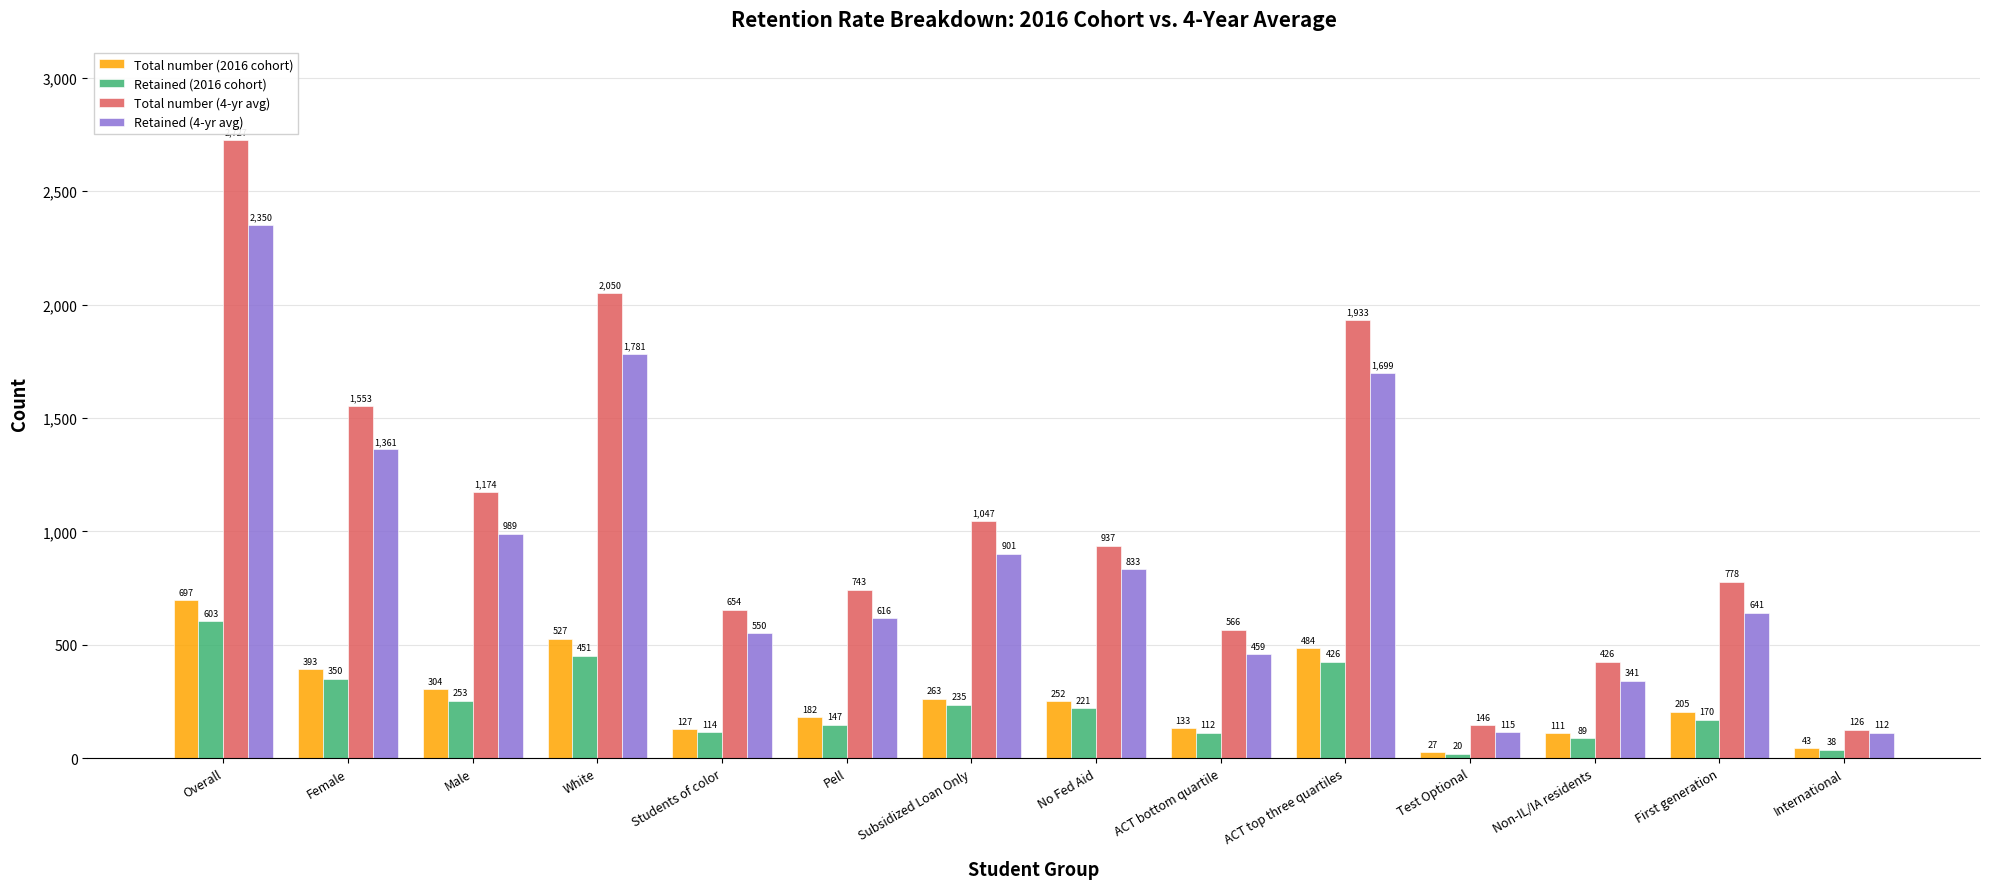

Is the value of Retained (4-yr avg) at Female greater than the value of Retained (2016 cohort) at International?

Yes